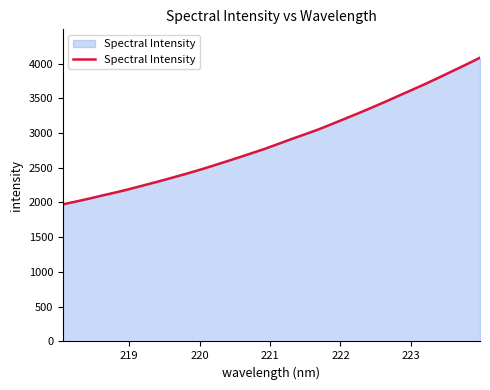

What is the maximum value shown in the chart?

4083.7